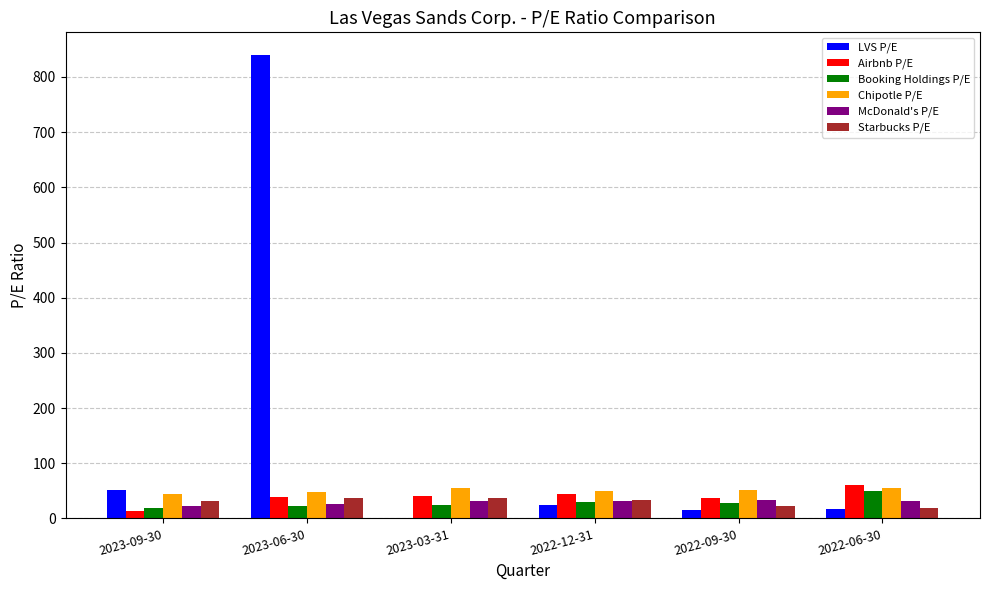

The LVS P/E series shows 15.9 at 2022-09-30. True or false?

True